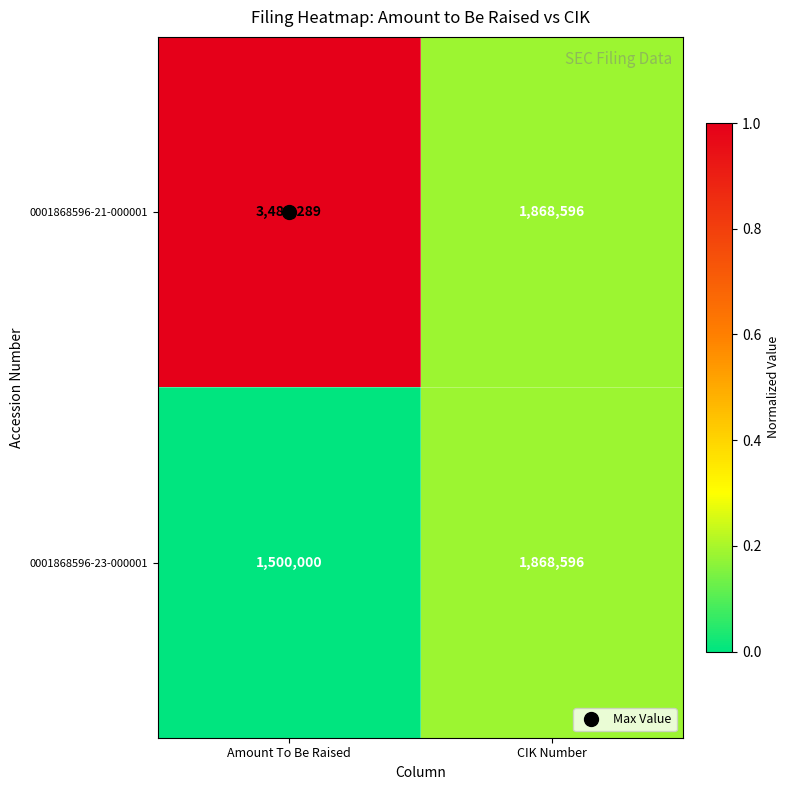

What is the difference between the maximum and minimum values in the 0001868596-23-000001 series?

368596